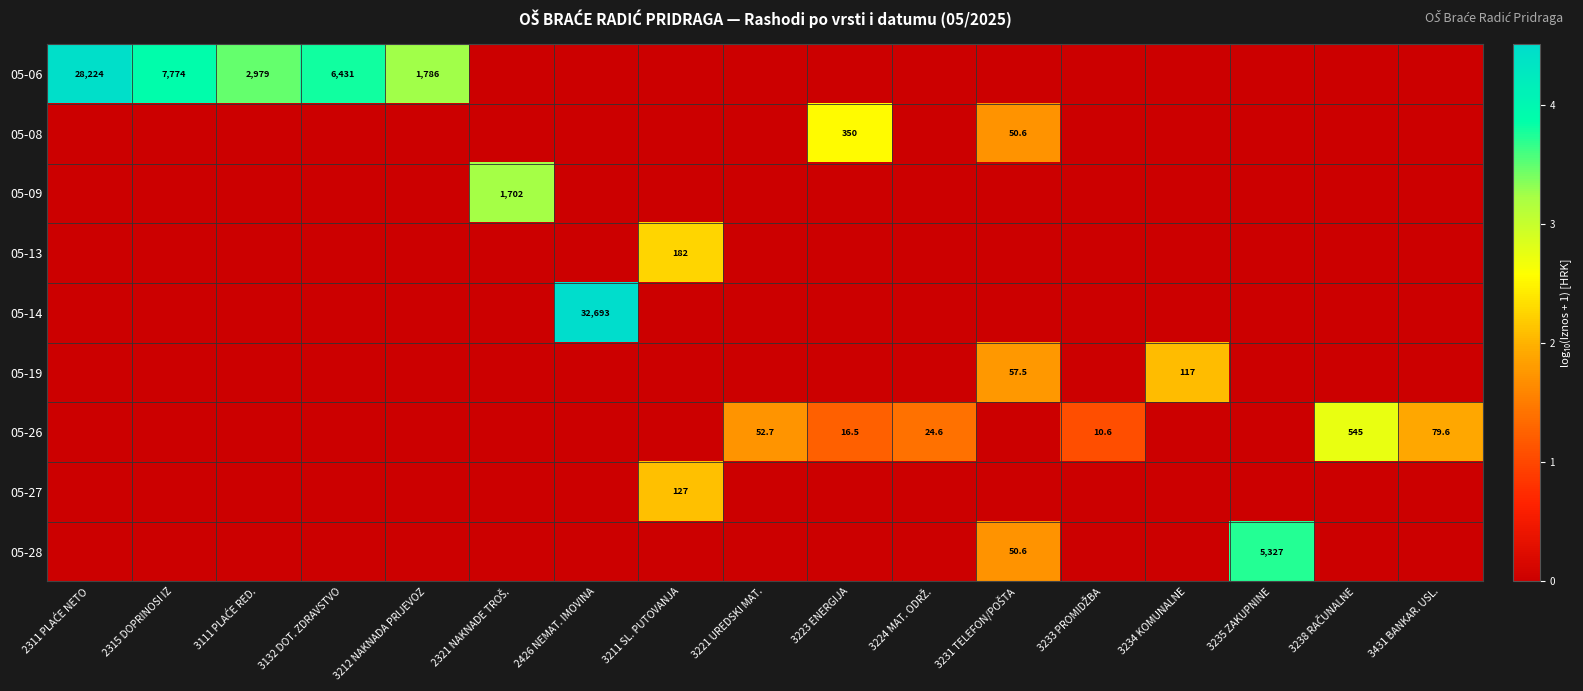

Is it true that 05-08 equals 0.0 at 3111 PLAĆE RED.?

True